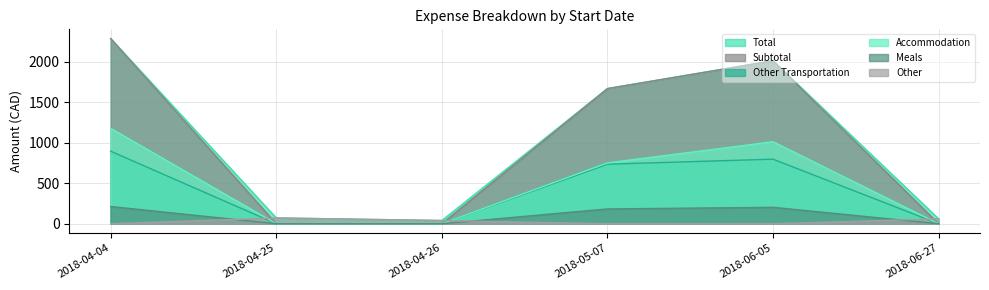

How many series are shown in this chart?

6